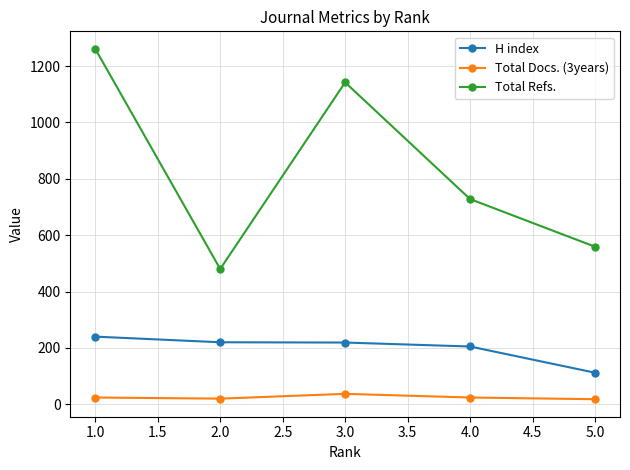

At which category is the sum across all series the highest?

1.0